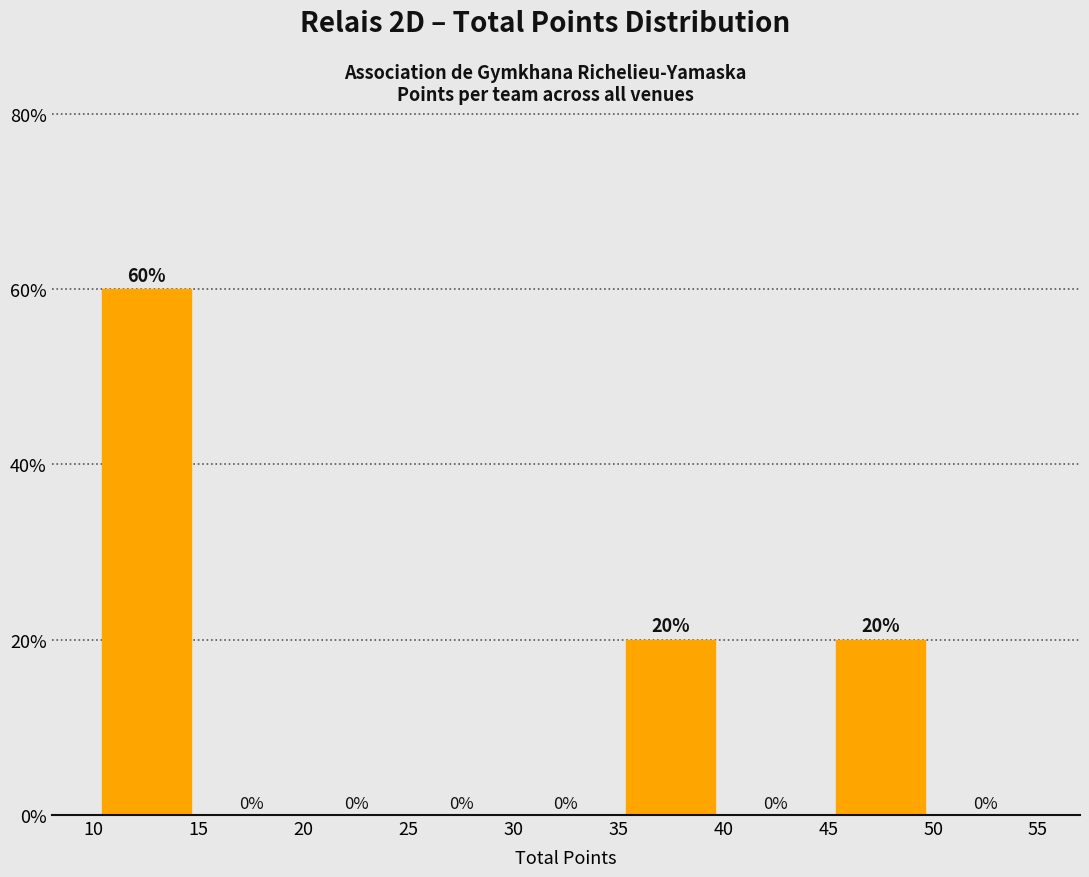

Reading left to right, list every bar in this chart as the range it spans on the x-axis followed by its height.

10 to 15: 60
15 to 20: 0
20 to 25: 0
25 to 30: 0
30 to 35: 0
35 to 40: 20
40 to 45: 0
45 to 50: 20
50 to 55: 0